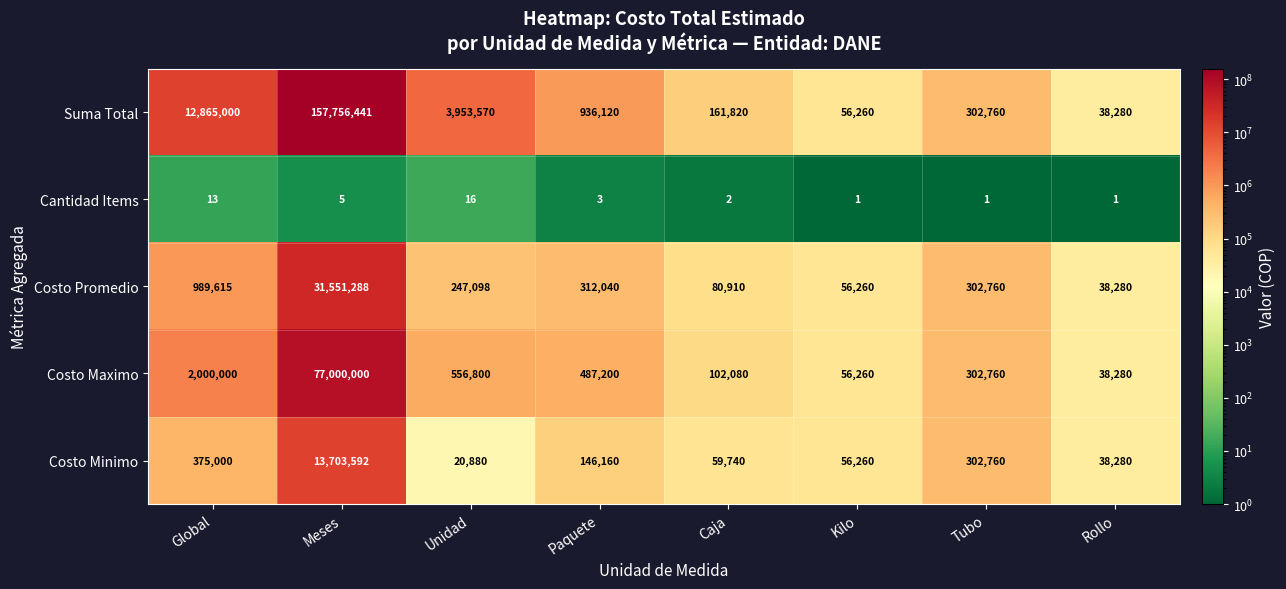

Which series has the widest spread of values?

Suma Total